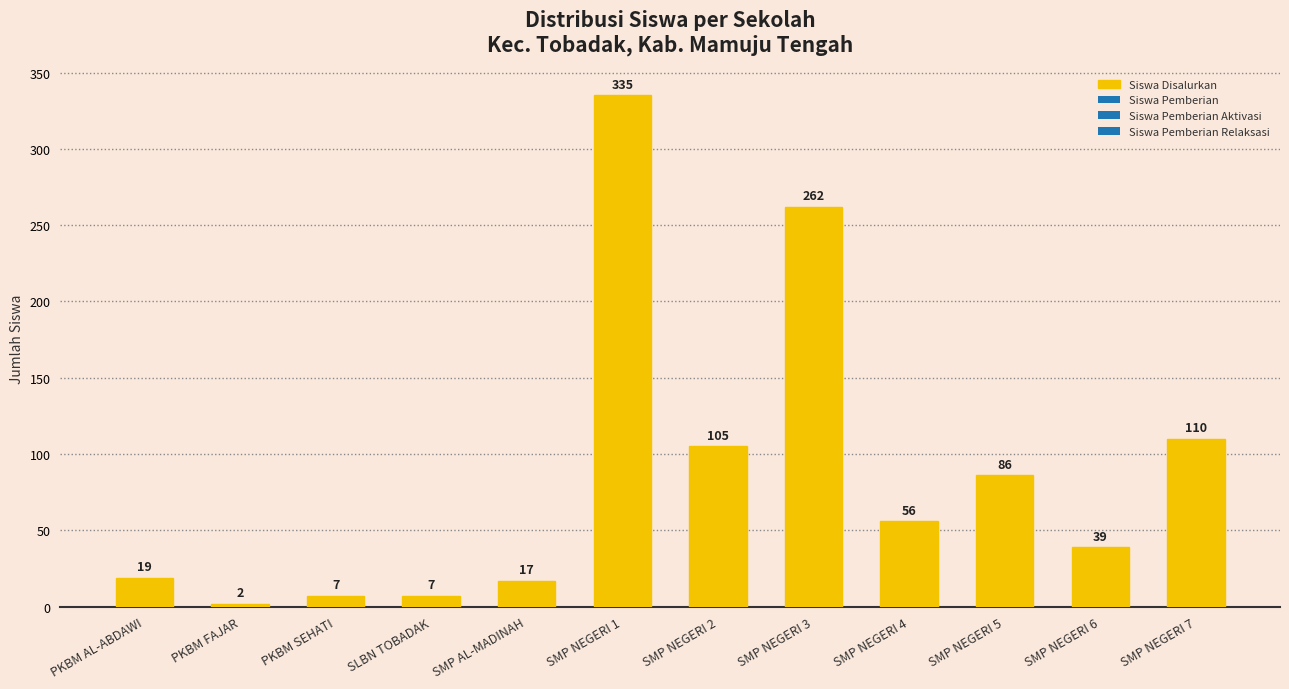

Does the chart contain any negative values?

No